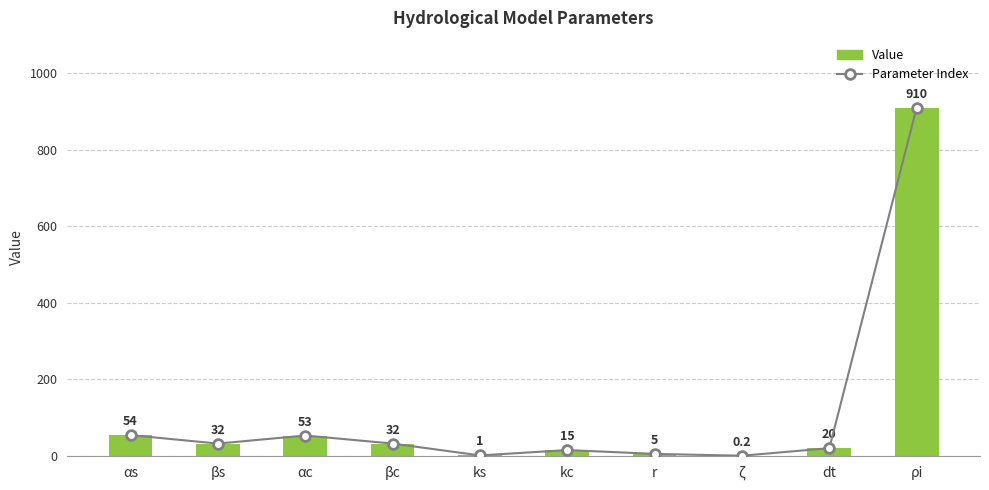

What is the value of the Parameter Index bar at the 5th from the left?

1.0